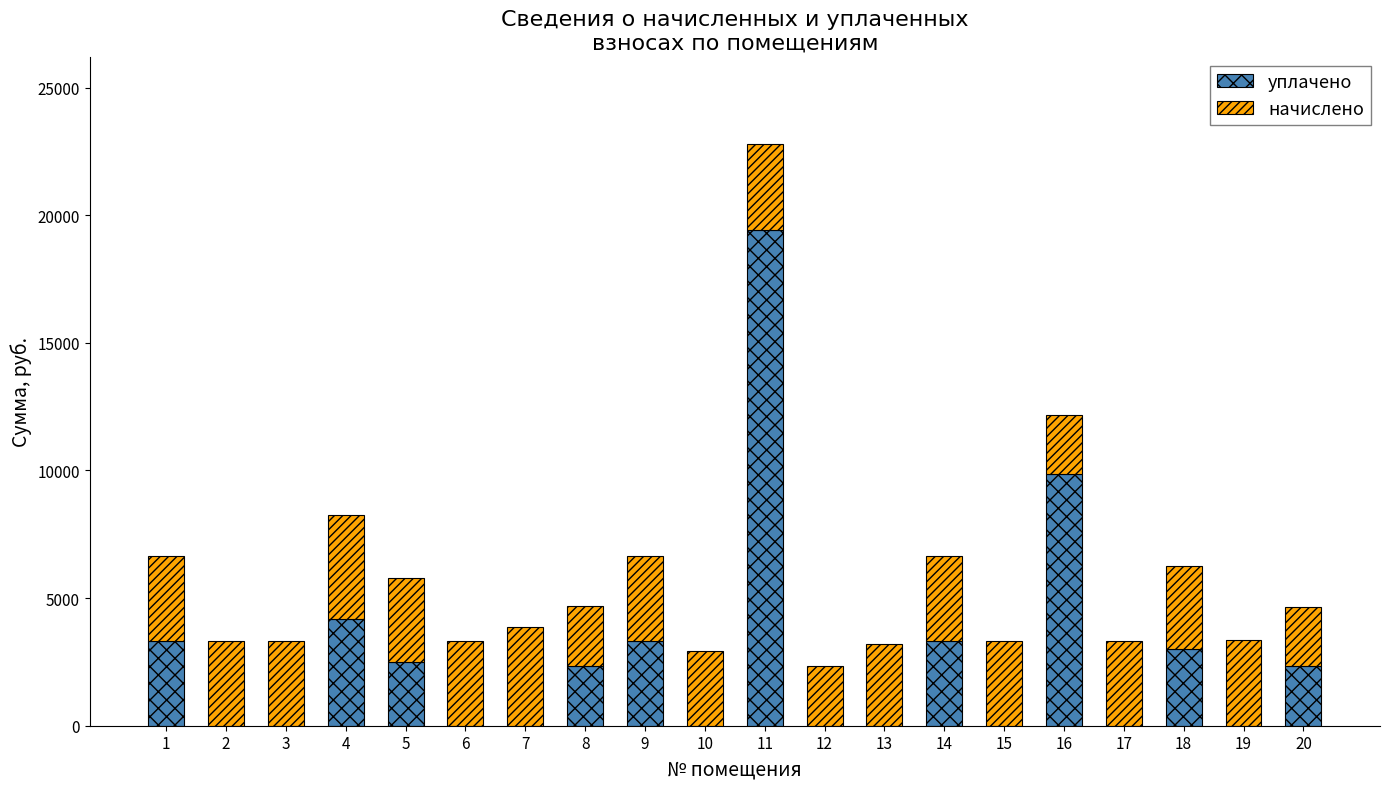

How many values in the уплачено series exceed 2321?

10